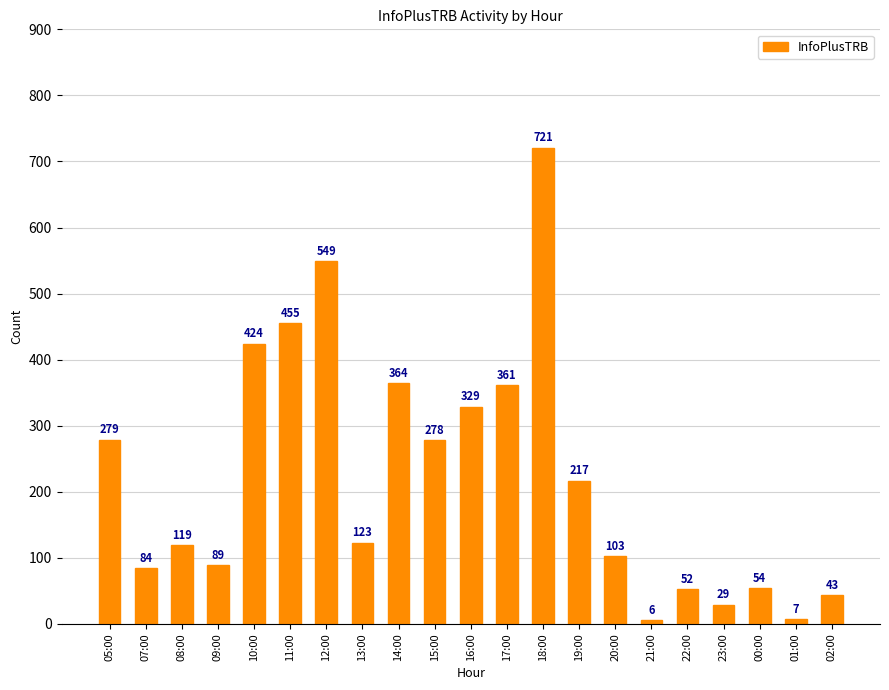

How many data points are less than 123?

10